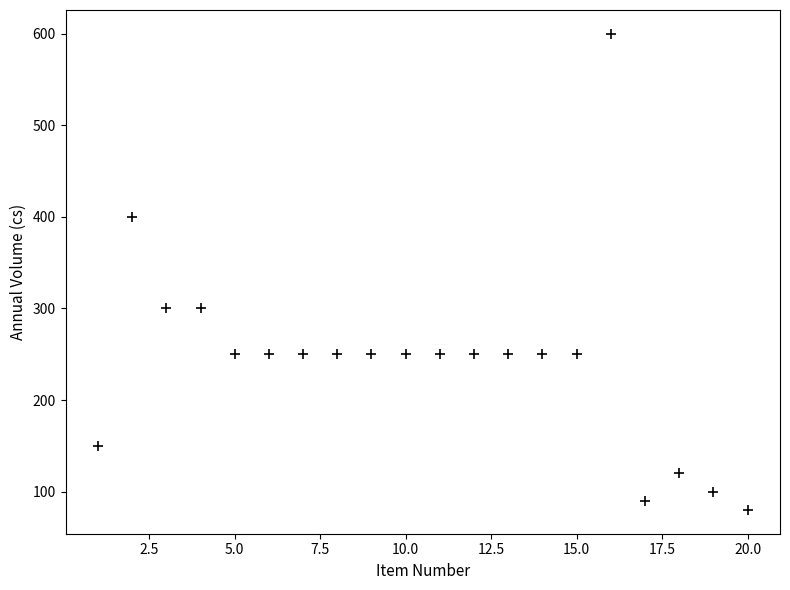

What is the range of Y values (max minus min)?

520